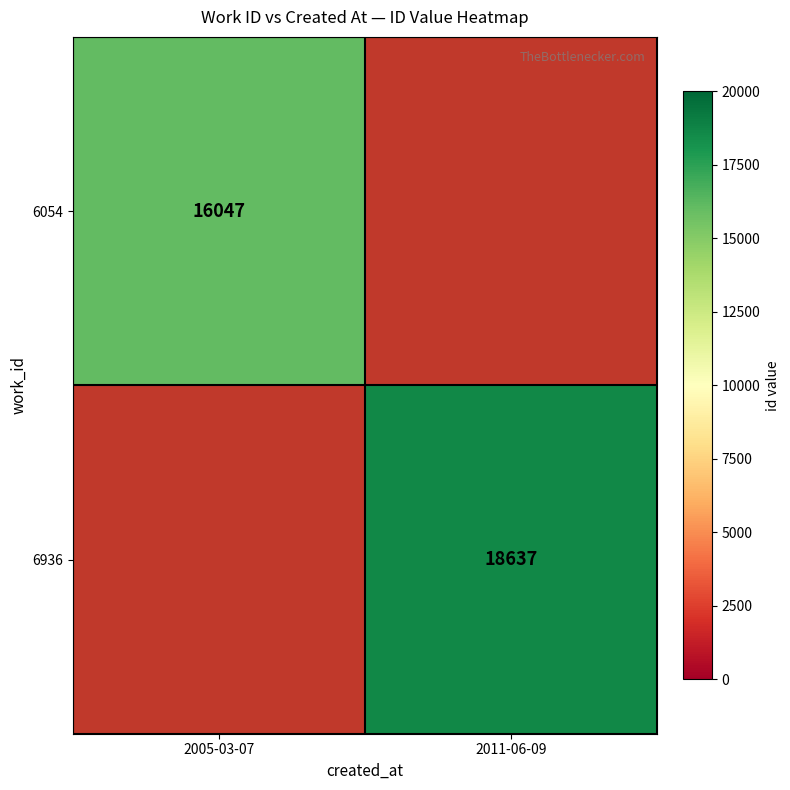

Is it true that 6054 equals 3465 at 2005-03-07?

False